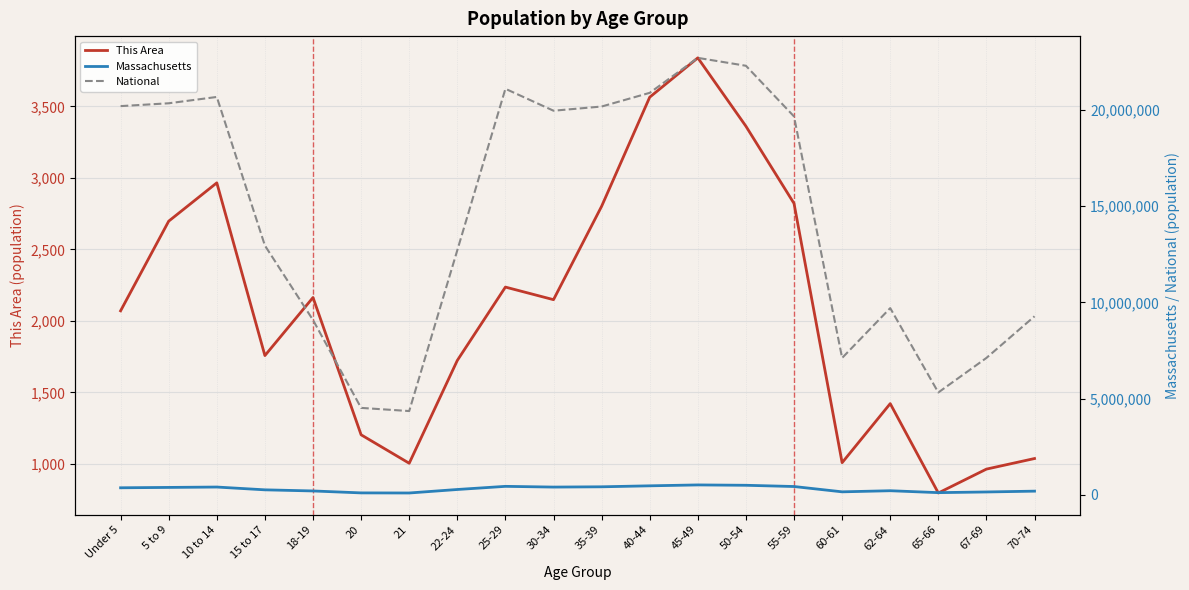

What are all the series names shown in the legend?

This Area, Massachusetts, National